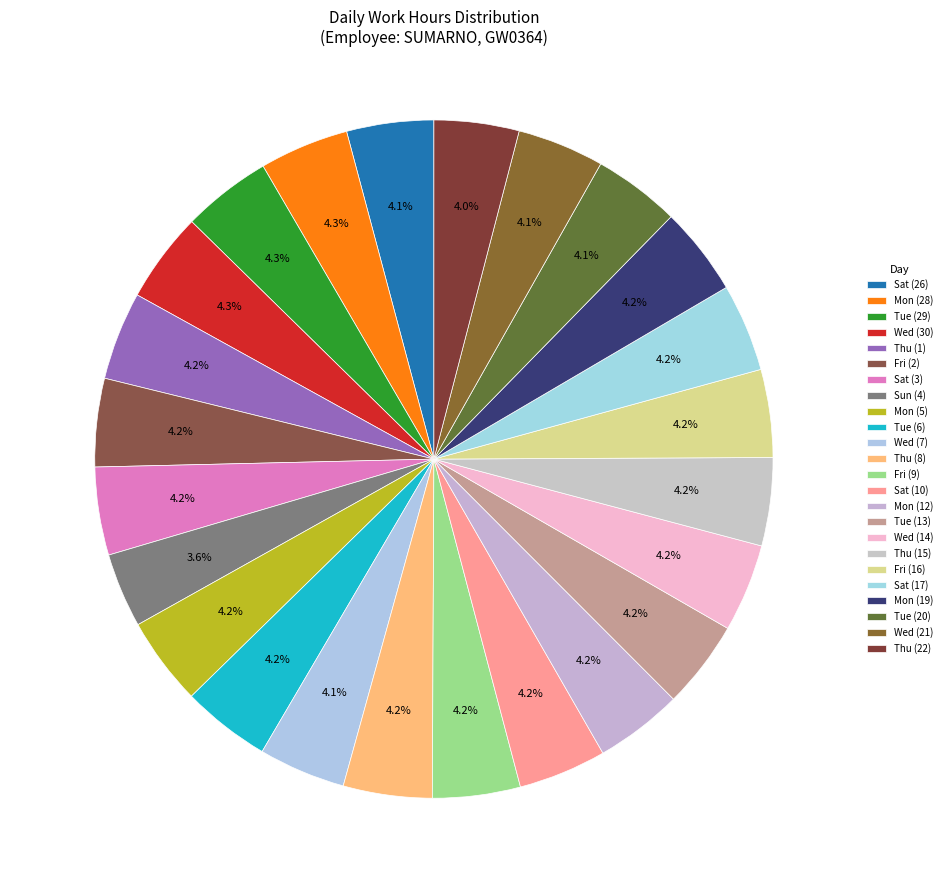

To the nearest percent, what is the difference between the largest and smallest slice percentages?

1%